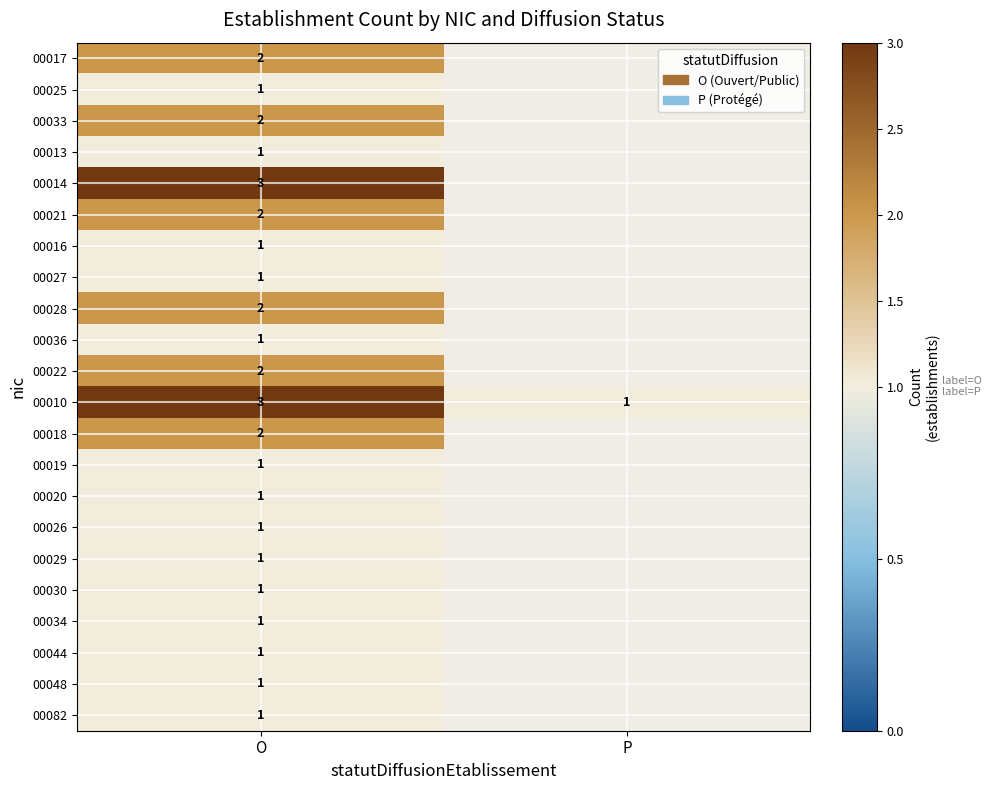

List the labels in order of 00010 value, smallest first.

P, O